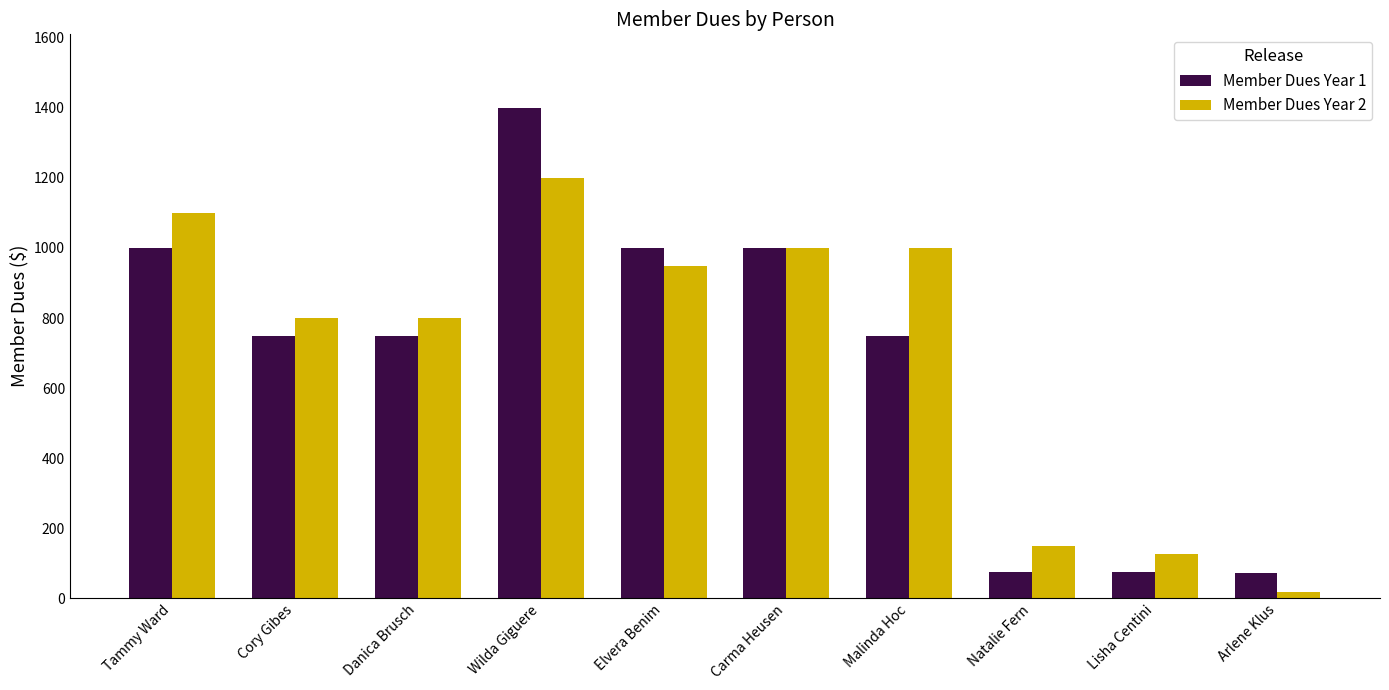

What is the difference between the second highest and minimum values in the Member Dues Year 2 series?

1082